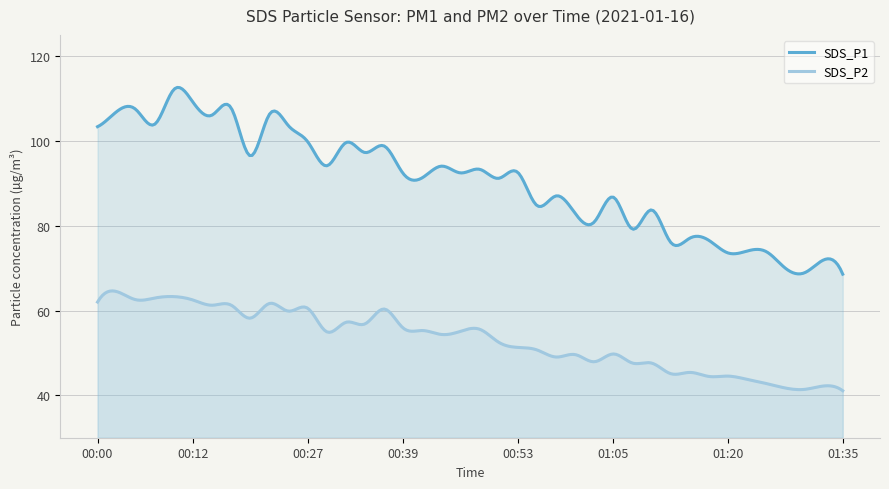

What is the value of the SDS_P2 point at the 8th from the left?

61.2